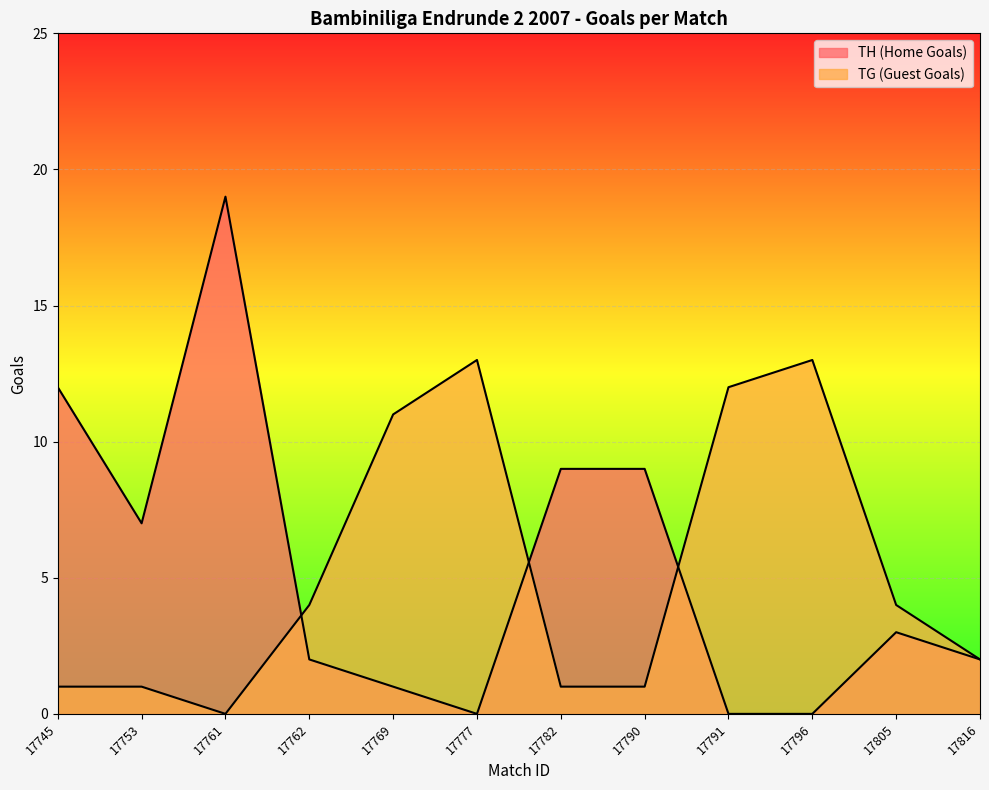

Rank the series by their average value, from highest to lowest.

TH (Home Goals), TG (Guest Goals)